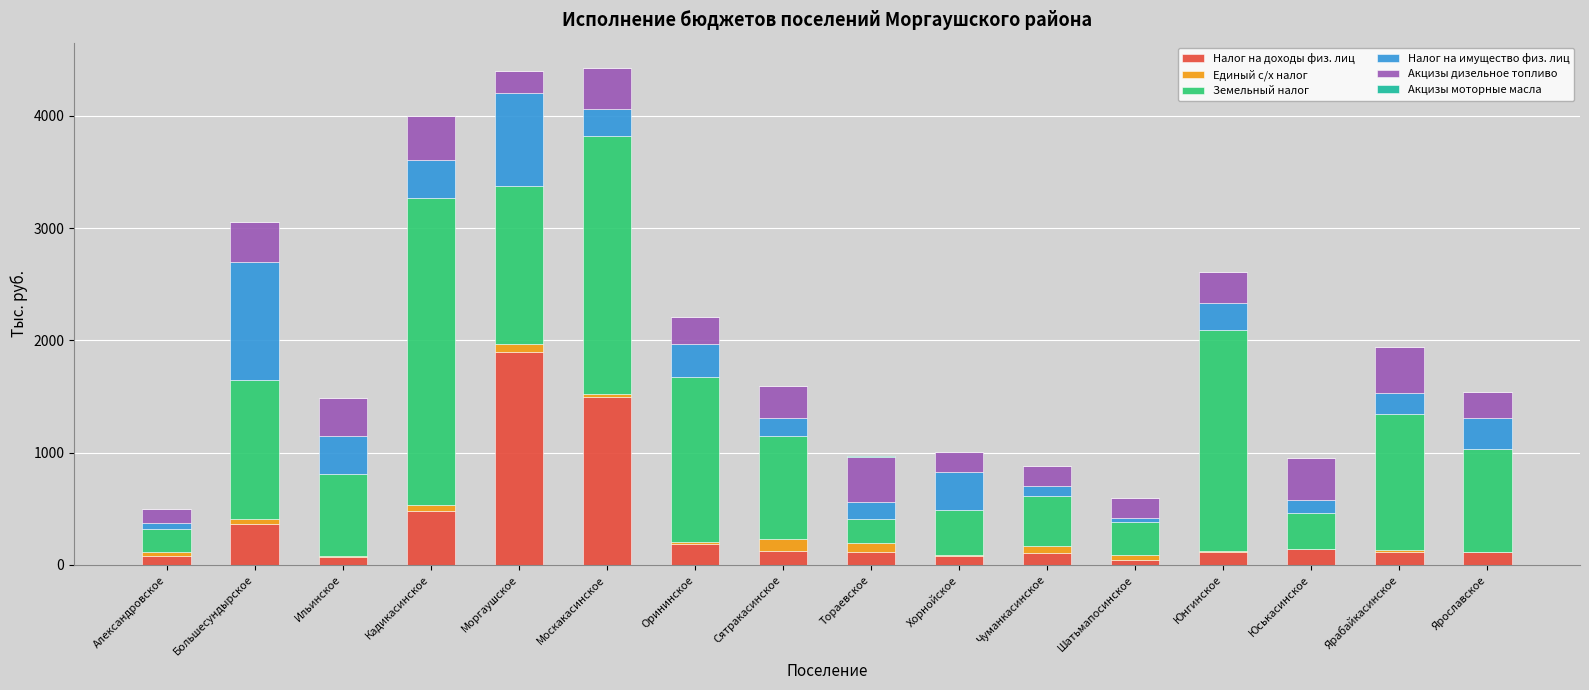

Which category has the highest value in the Налог на доходы физ. лиц series?

Моргаушское